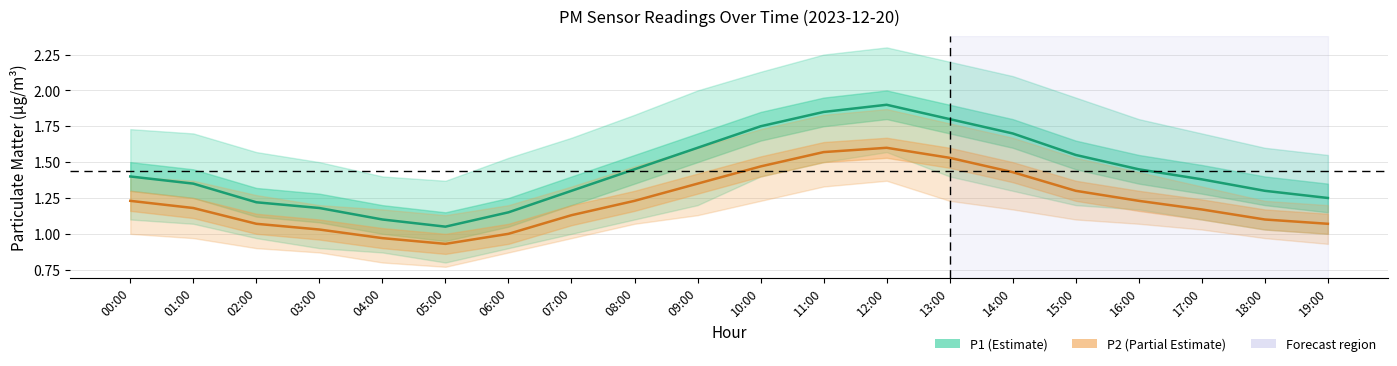

What position from the left is 12:00?

13